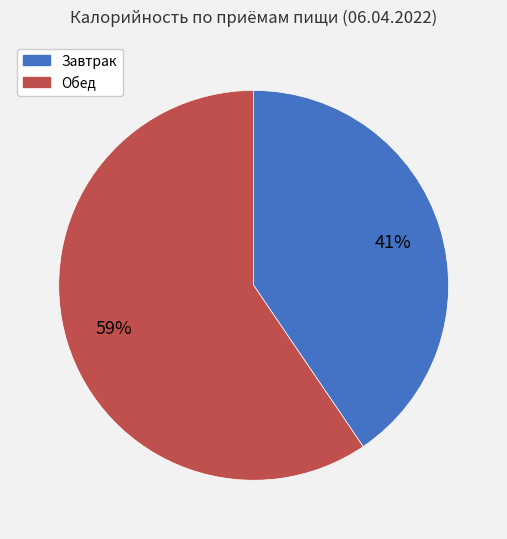

How many slices are in this pie chart?

2